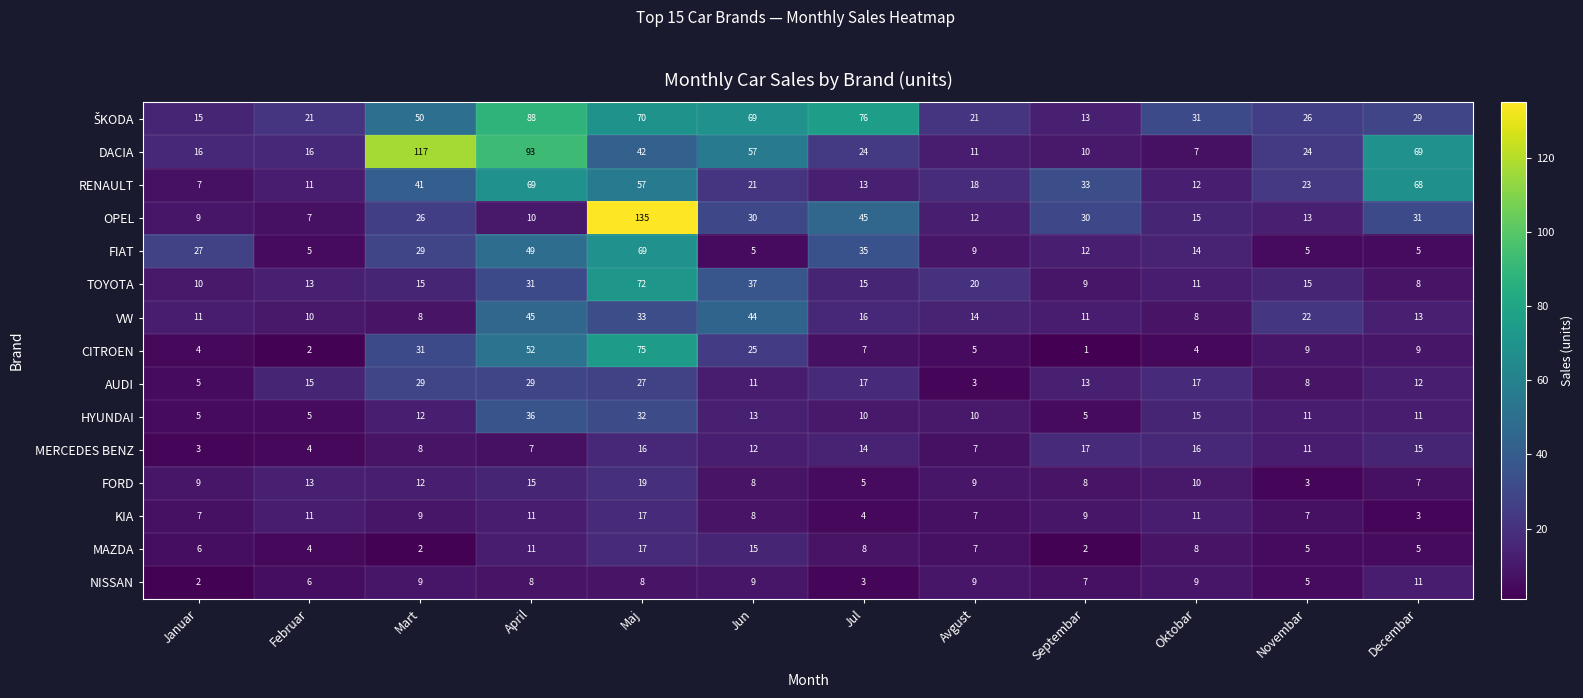

The value of HYUNDAI at Oktobar is 3. True or false?

False